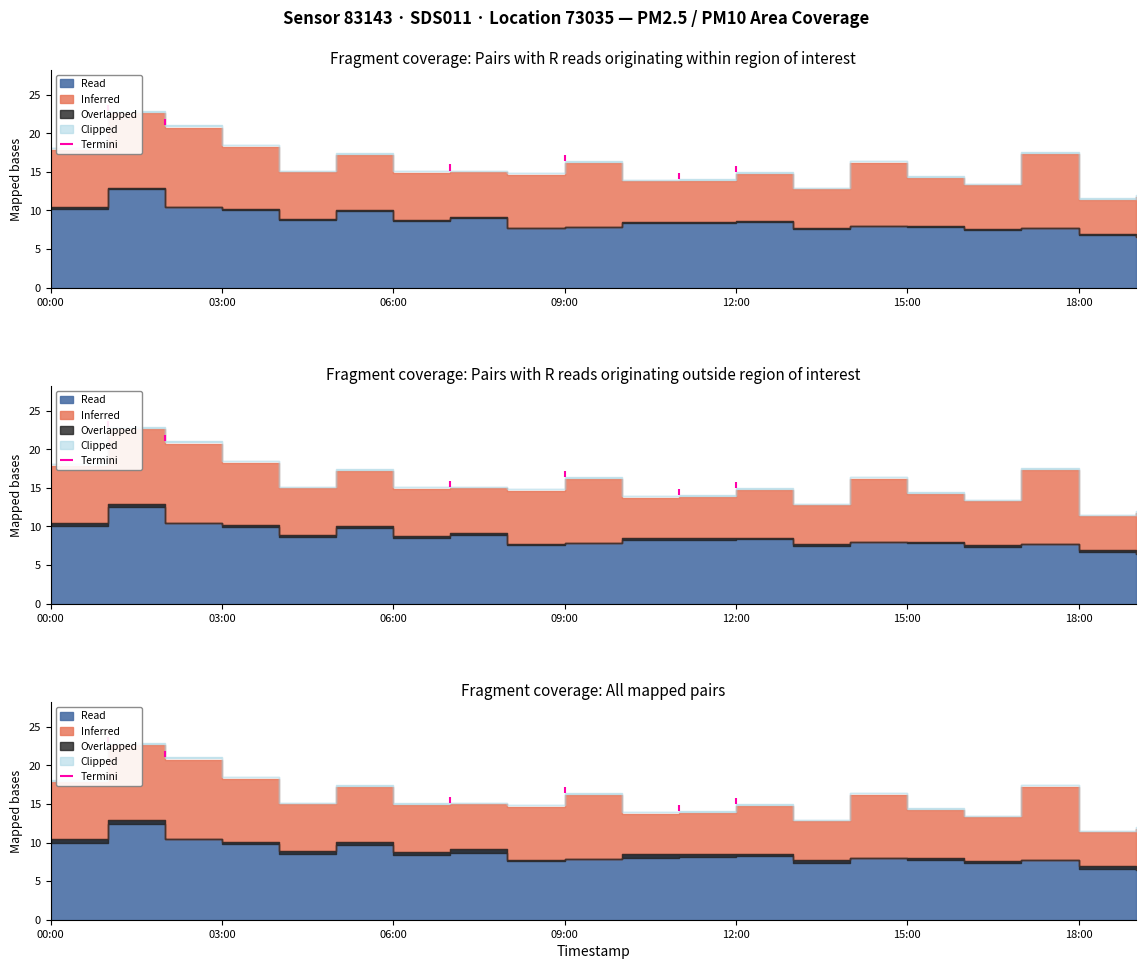

Is the value of P2 at 13:00 greater than the value of P1 at 05:00?

No